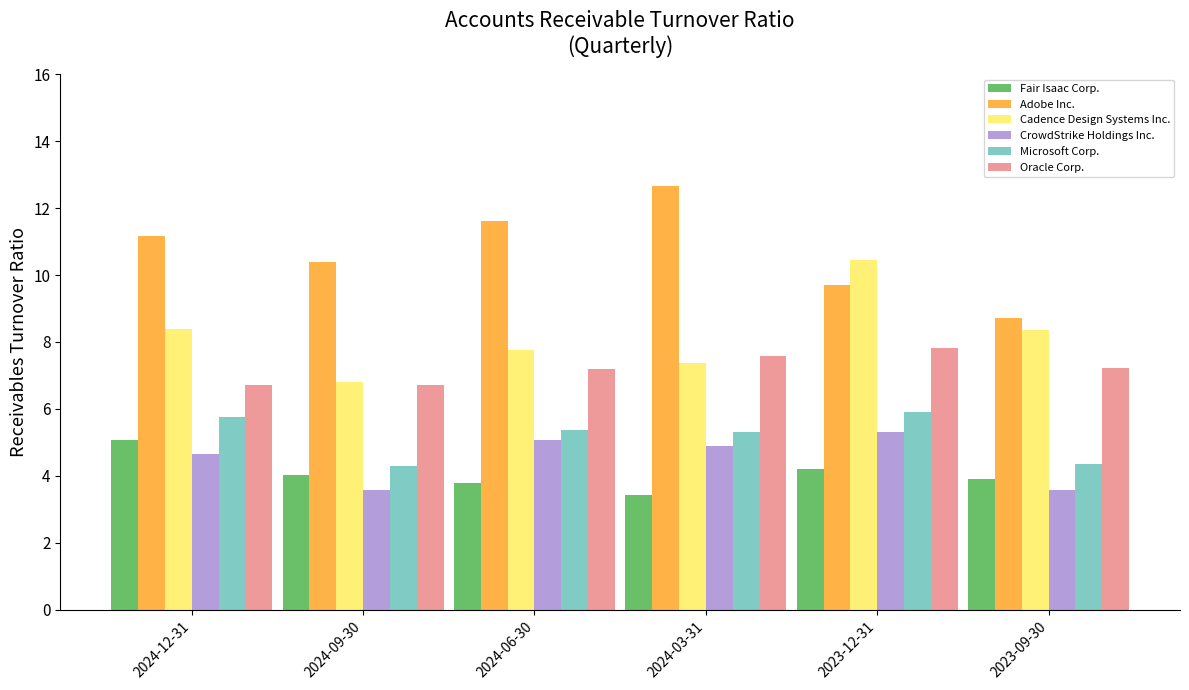

What is the label of the 6th bar from the right?

2024-12-31